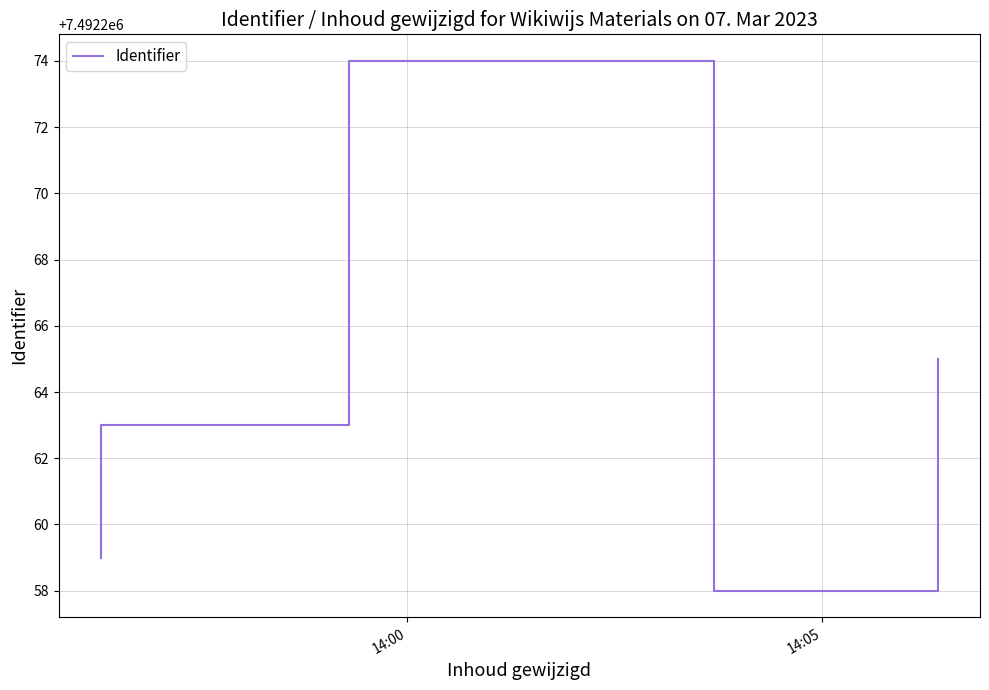

What position from the right is 14:05?

5